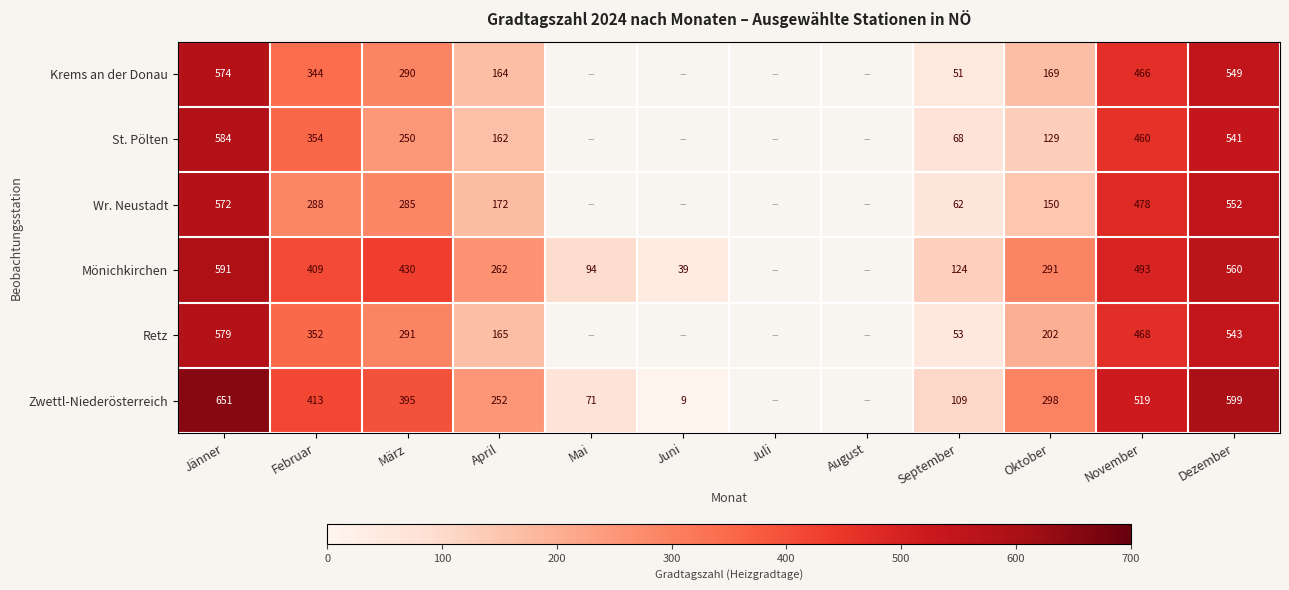

What is the difference between the Retz values at Oktober and Februar?

150.0